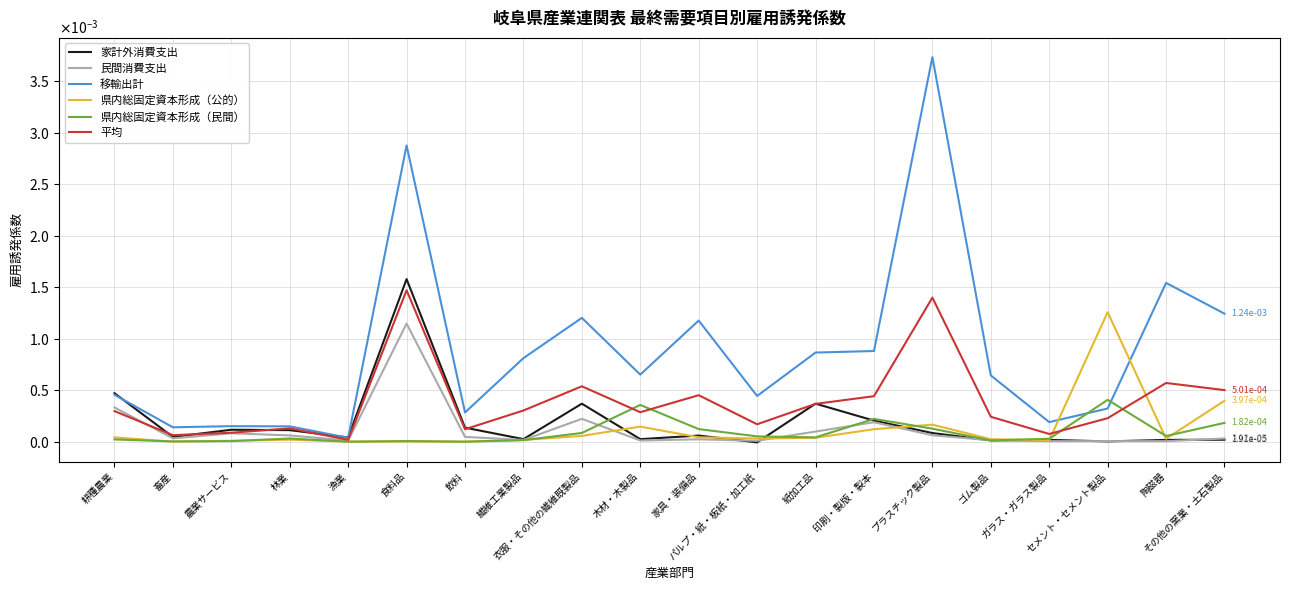

Which category has the highest value in the 県内総固定資本形成（民間） series?

セメント・セメント製品